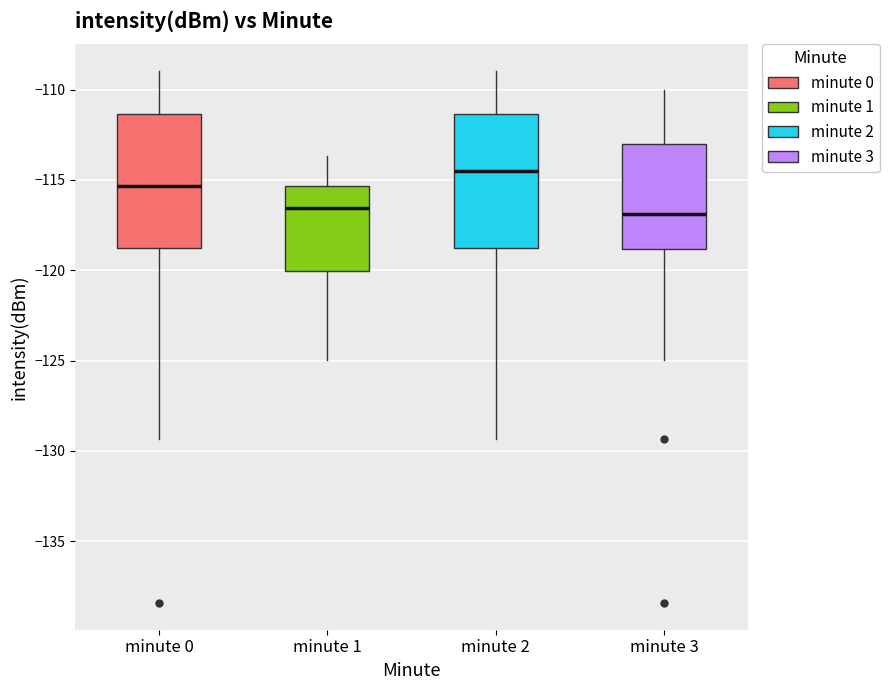

Reading left to right, read every box against the y-axis: the position of its median line, the range the box covers, and the ends of its whiskers. The values are not printed on the chart, so give them approximately, as read against the axis.

minute 0: median -115.5, box -119.0 to -111.5, whiskers -129.5 to -109.0
minute 1: median -116.5, box -120.0 to -115.5, whiskers -125.0 to -113.5
minute 2: median -114.5, box -119.0 to -111.5, whiskers -129.5 to -109.0
minute 3: median -117.0, box -119.0 to -113.0, whiskers -125.0 to -110.0